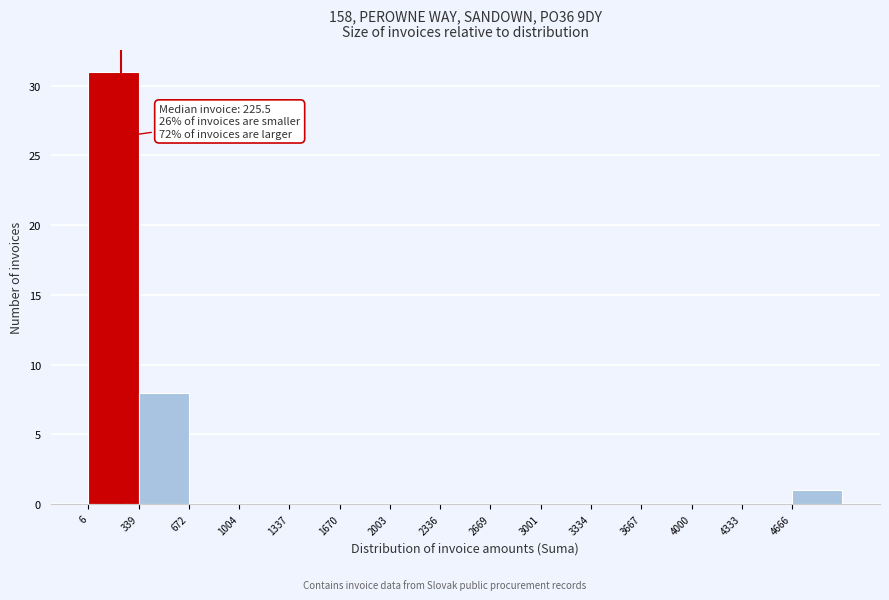

Over which range of the x-axis is the bar tallest?

0 to 350